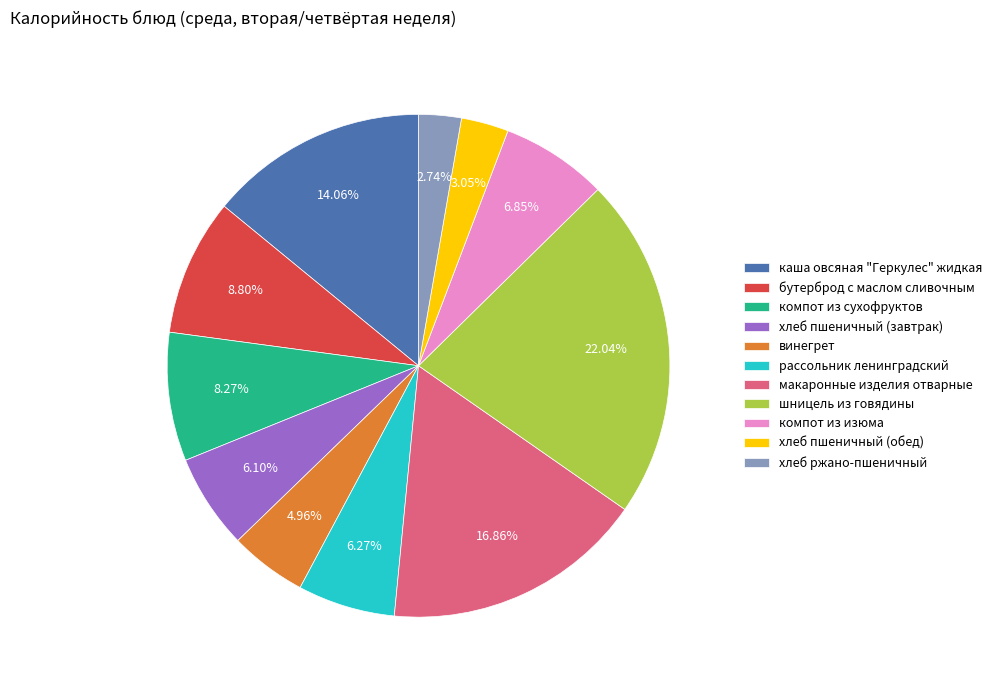

Between бутерброд с маслом сливочным and макаронные изделия отварные, which is larger?

макаронные изделия отварные